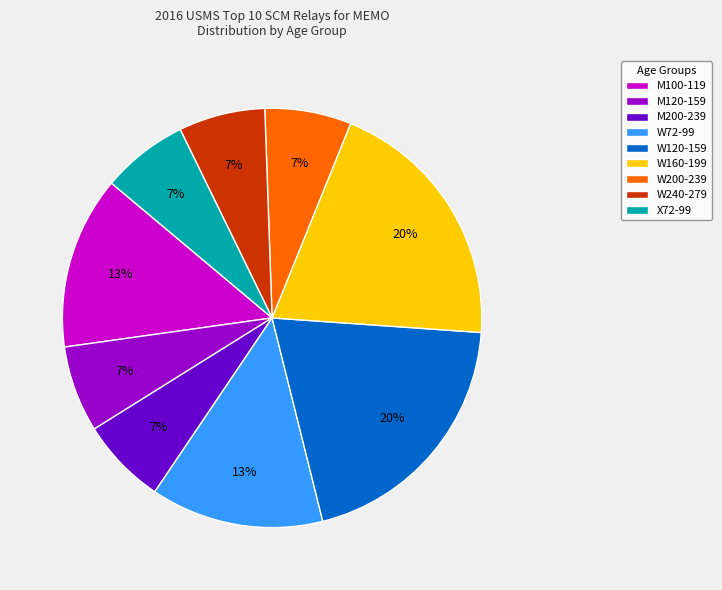

To the nearest percent, what percentage of the pie is M200-239?

7%